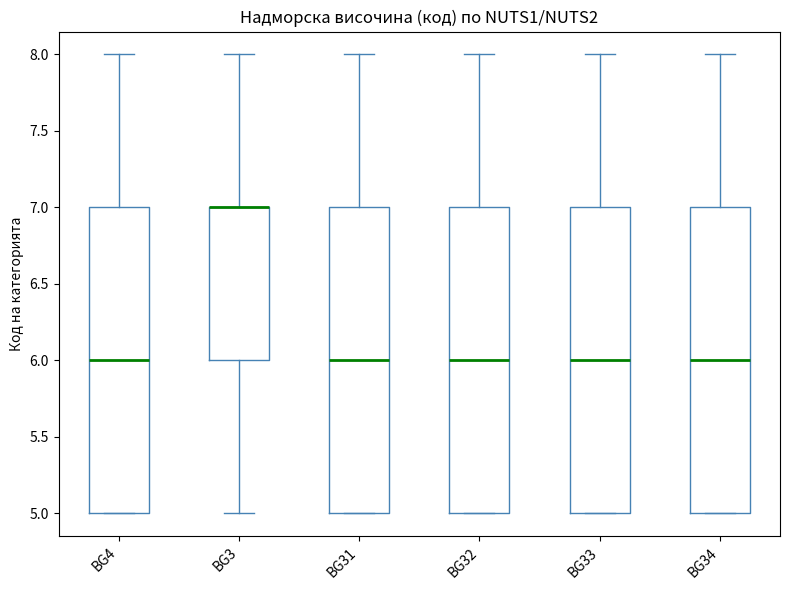

Reading left to right, transcribe this box plot: for each box, give where its median line is, the range the box spans, and where its two whiskers end, as read against the y-axis. The values are not printed on the chart, so give them approximately, as read against the axis.

BG4: median 6, box 5 to 7, whiskers 5 to 8
BG3: median 7 (drawn on the box's upper edge), box 6 to 7, whiskers 5 to 8
BG31: median 6, box 5 to 7, whiskers 5 to 8
BG32: median 6, box 5 to 7, whiskers 5 to 8
BG33: median 6, box 5 to 7, whiskers 5 to 8
BG34: median 6, box 5 to 7, whiskers 5 to 8